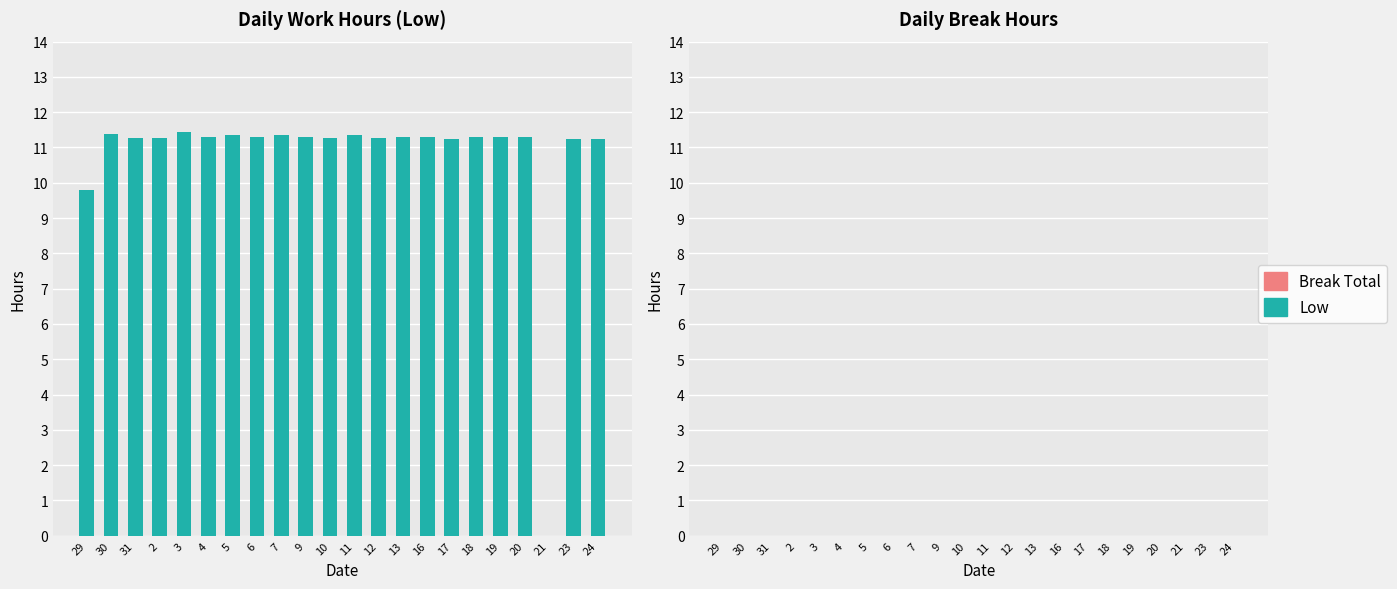

What is the ratio of the value at 11 to the value at 10?

1.0